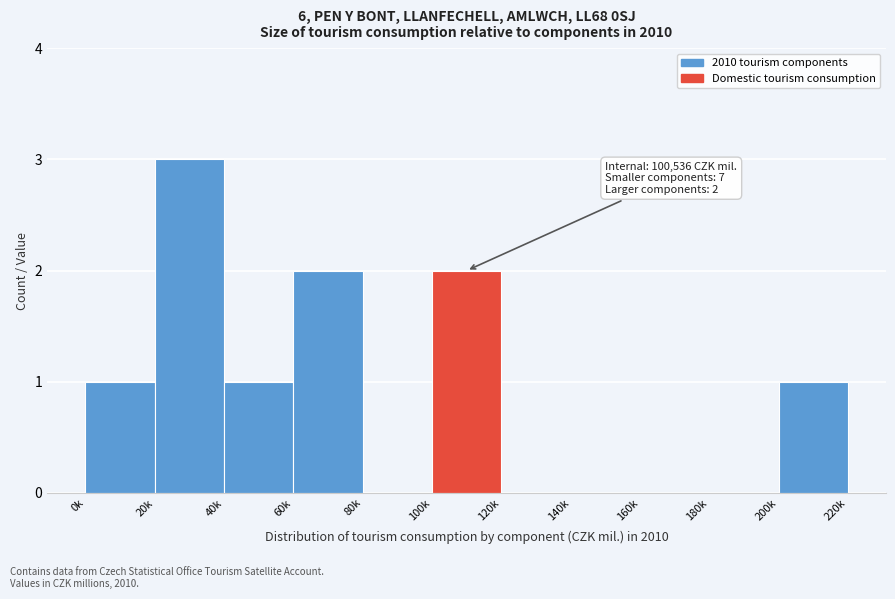

Reading left to right, transcribe all the data shown in this chart.

0k=1	20k=3	40k=1	60k=2	80k=0	100k=2	120k=0	140k=0	160k=0	180k=0	200k=1